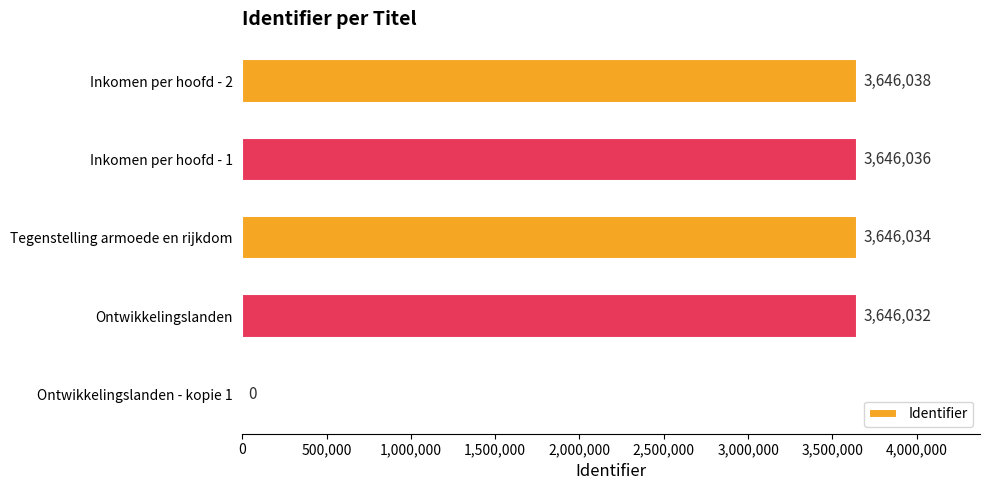

Reading top to bottom, extract all data points from this chart.

Inkomen per hoofd - 2=3646038	Inkomen per hoofd - 1=3646036	Tegenstelling armoede en rijkdom=3646034	Ontwikkelingslanden=3646032	Ontwikkelingslanden - kopie 1=0